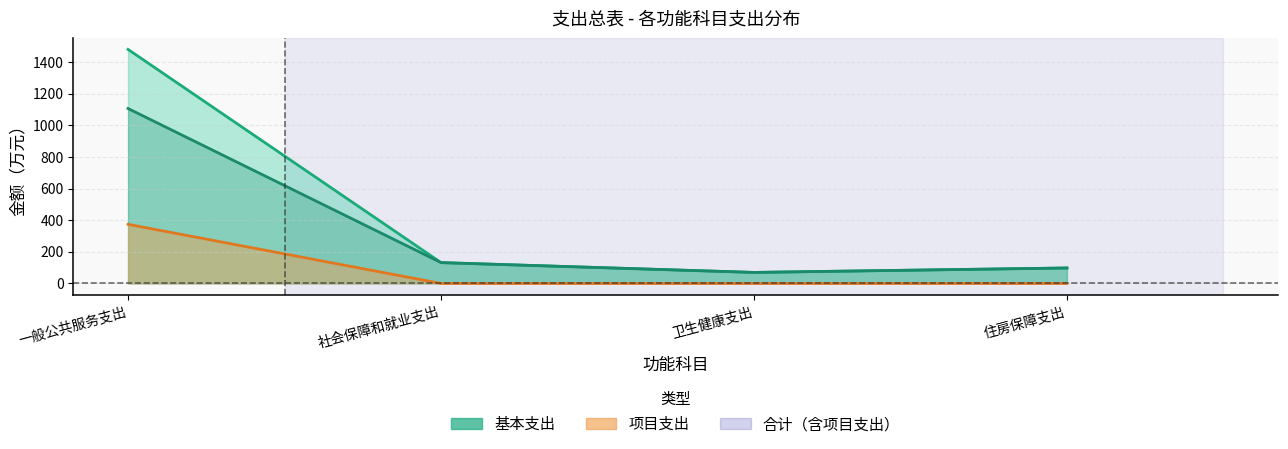

Count the number of values greater than 131.

2